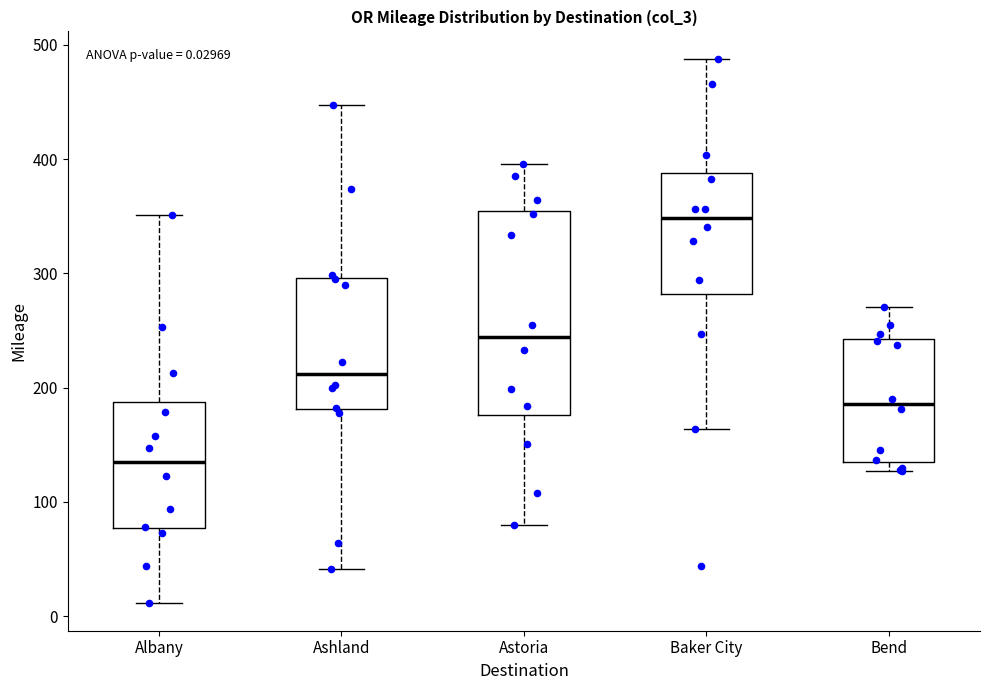

Which box's median line is the highest?

Baker City